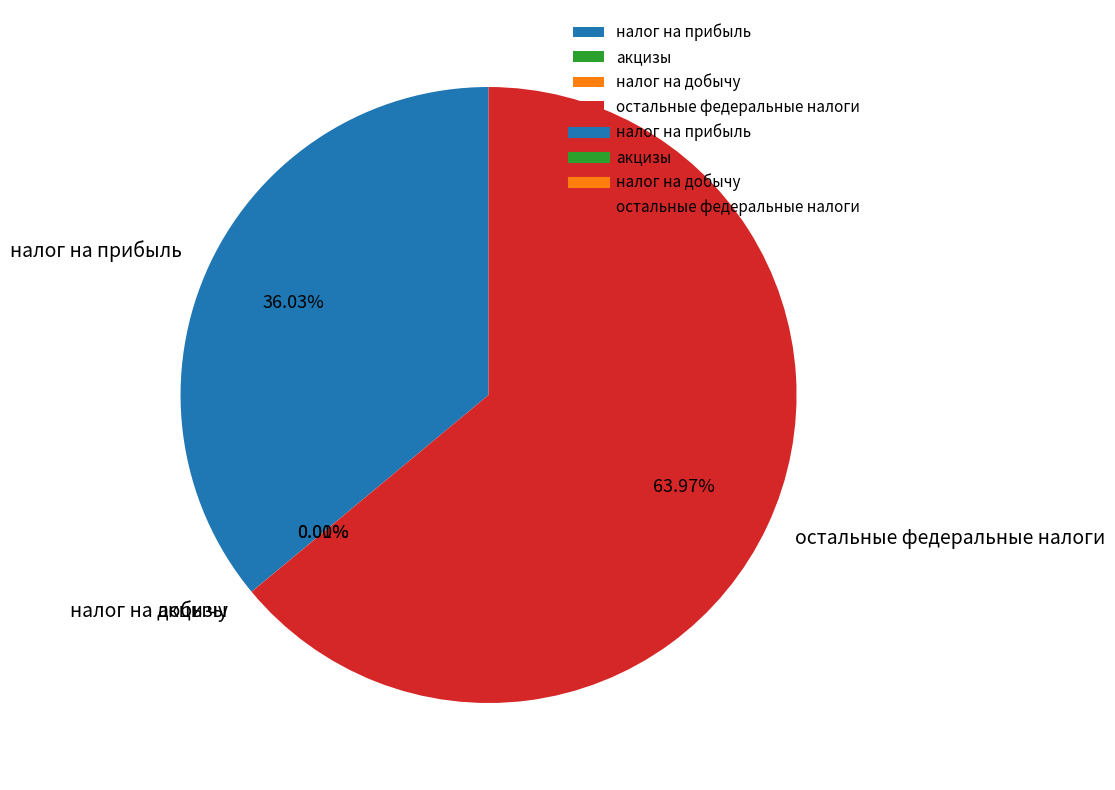

Rank the categories by value from lowest to highest.

налог на добычу, акцизы, налог на прибыль, остальные федеральные налоги